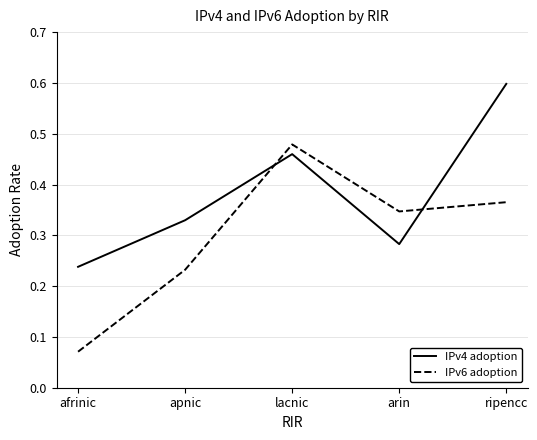

Where do IPv4 adoption and IPv6 adoption first cross each other?

apnic and lacnic